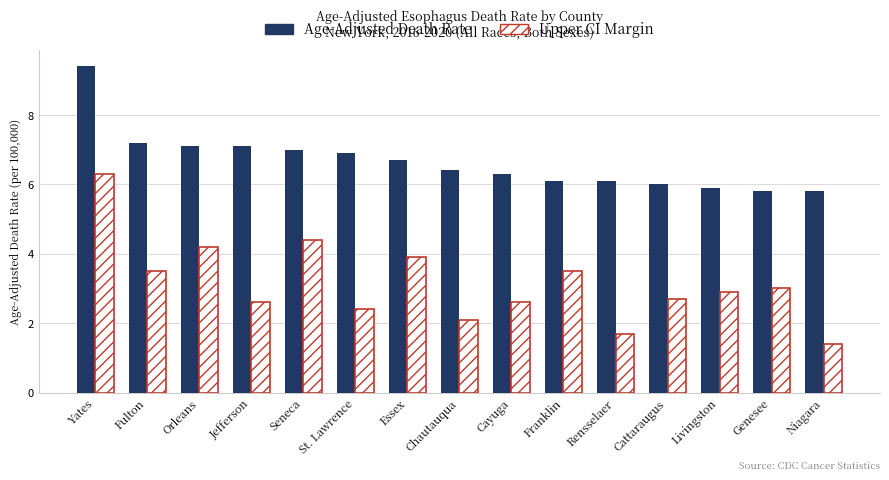

How many bars are there in total?

30